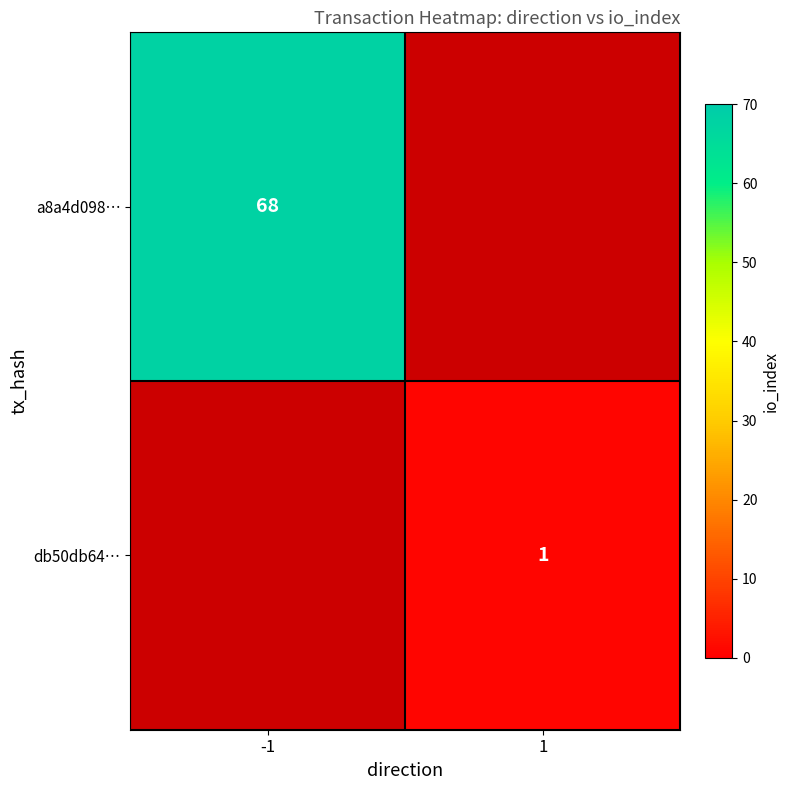

At how many categories does at least one series exceed 34?

1